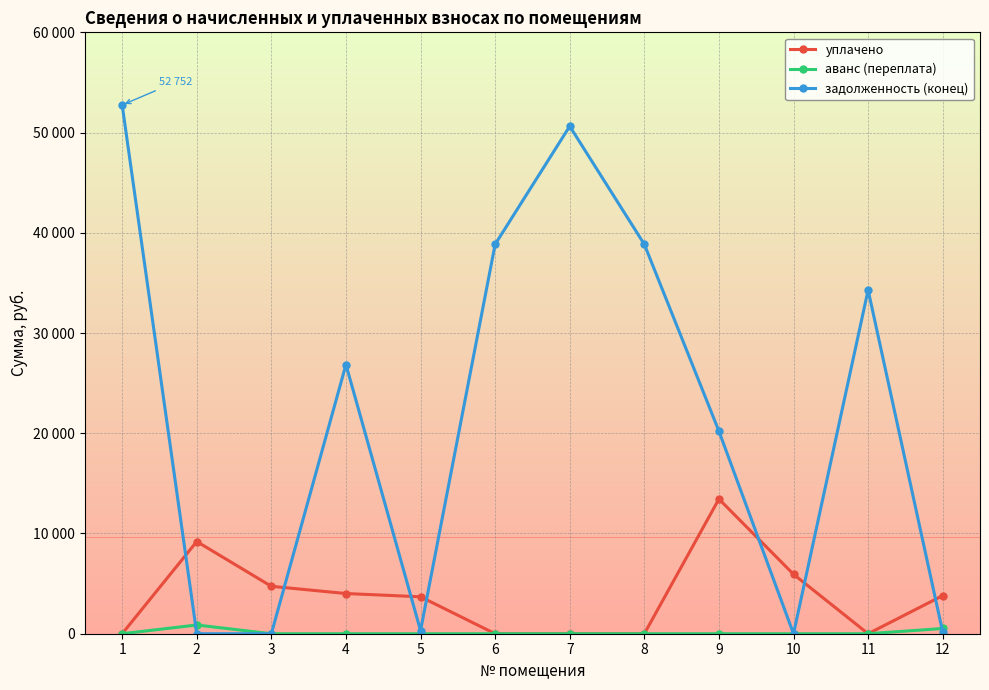

What are all the series names shown in the legend?

уплачено, аванс (переплата), задолженность (конец)